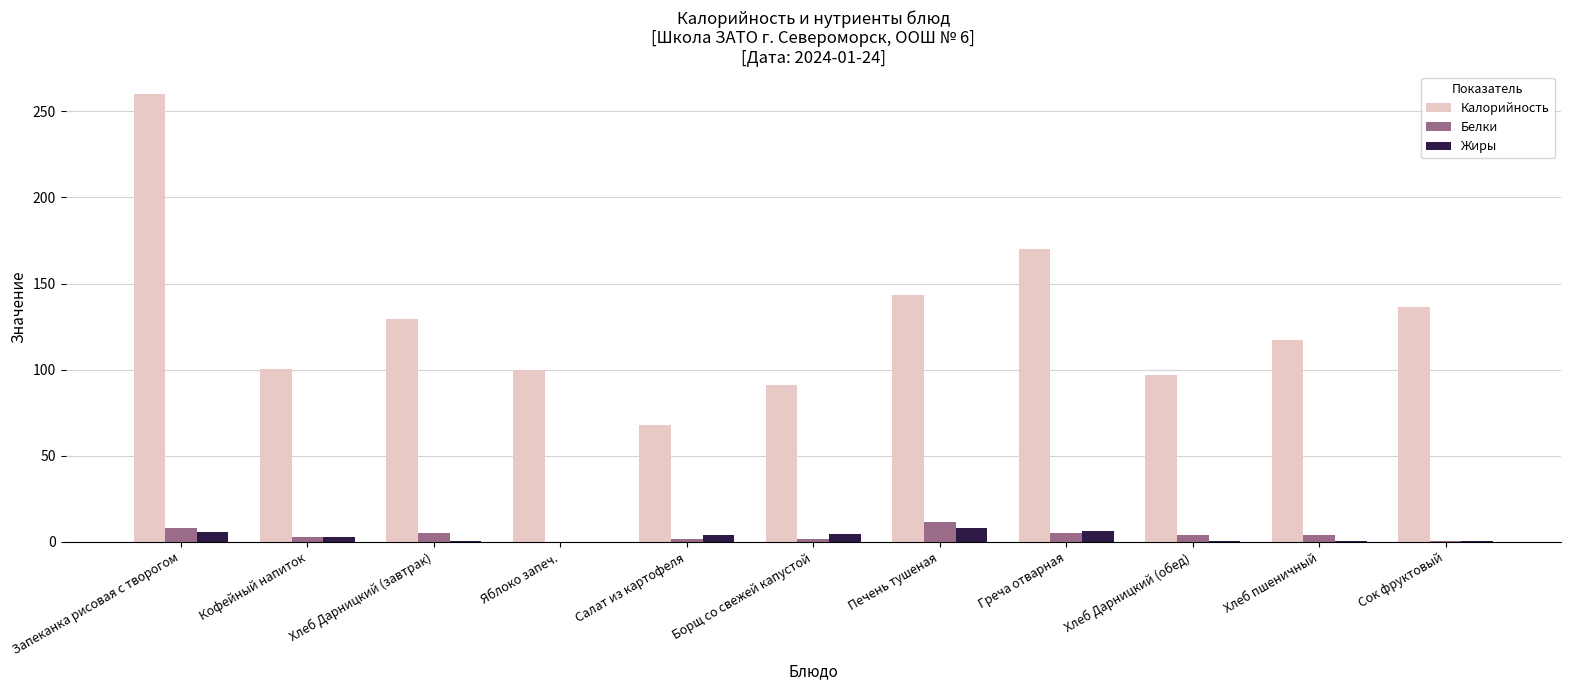

Where is Калорийность nearest to the value 163?

Греча отварная